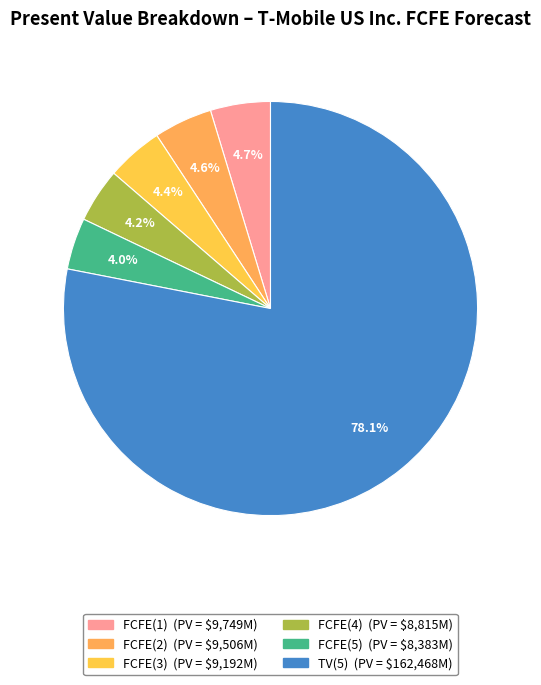

The FCFE(4) slice represents 1% of the pie. True or false?

False